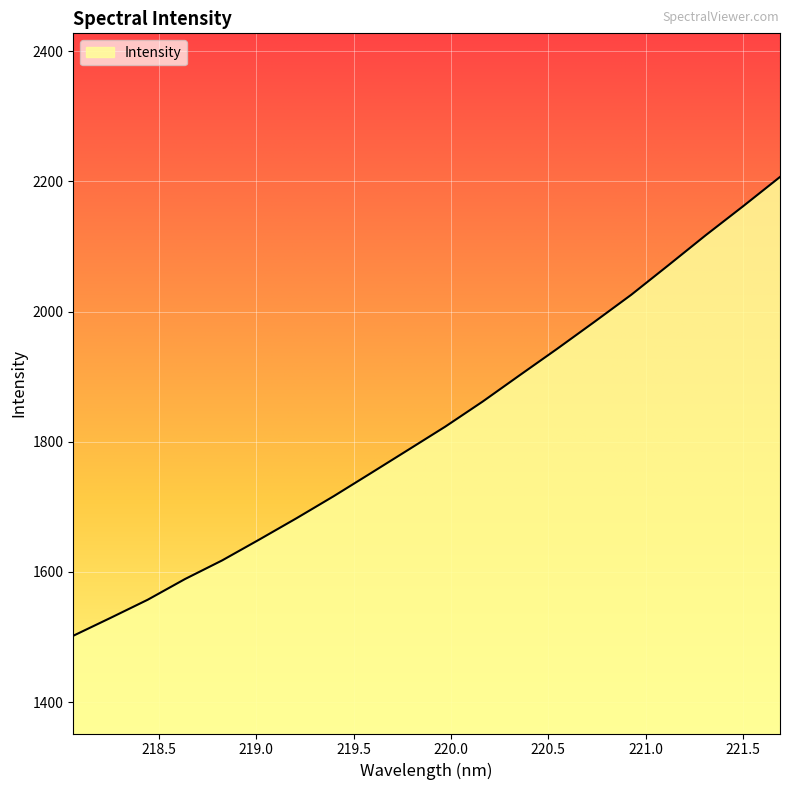

What is the maximum value shown in the chart?

2206.8